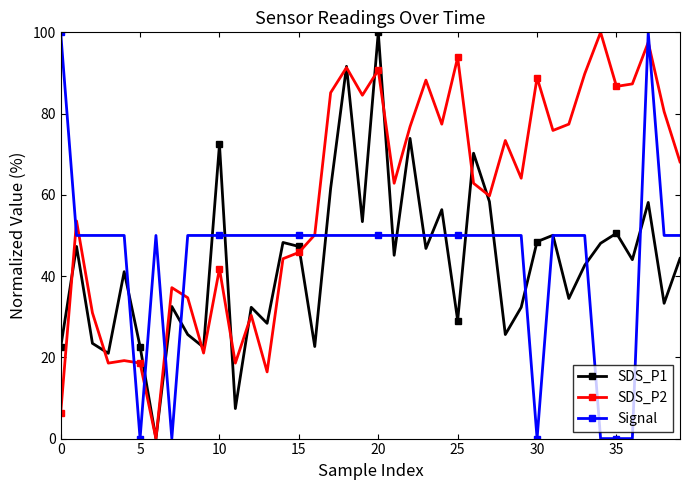

How many interior local peaks does the SDS_P1 series have?

14